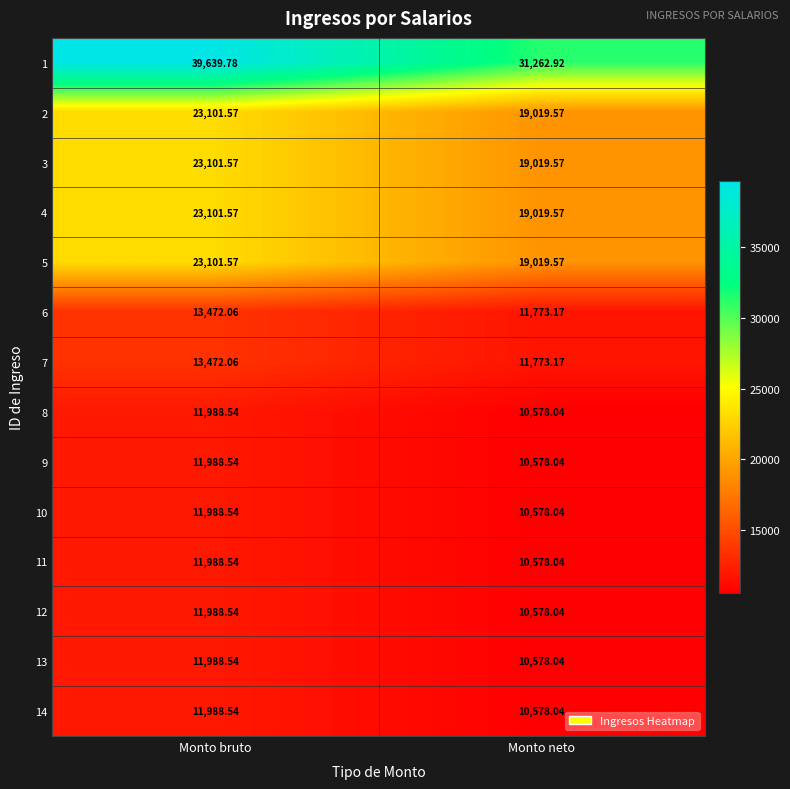

At which label does 6 reach its minimum?

Monto neto